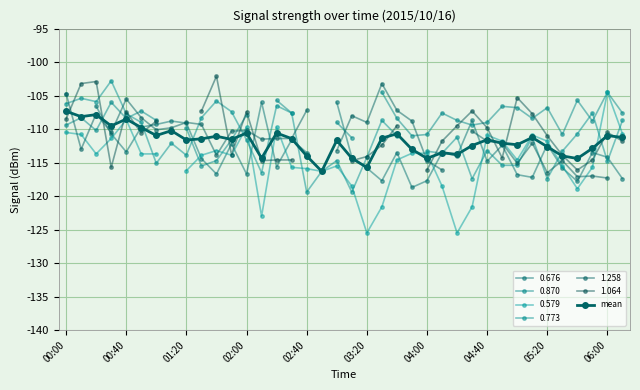

Between 19 and 29, which is larger?

29